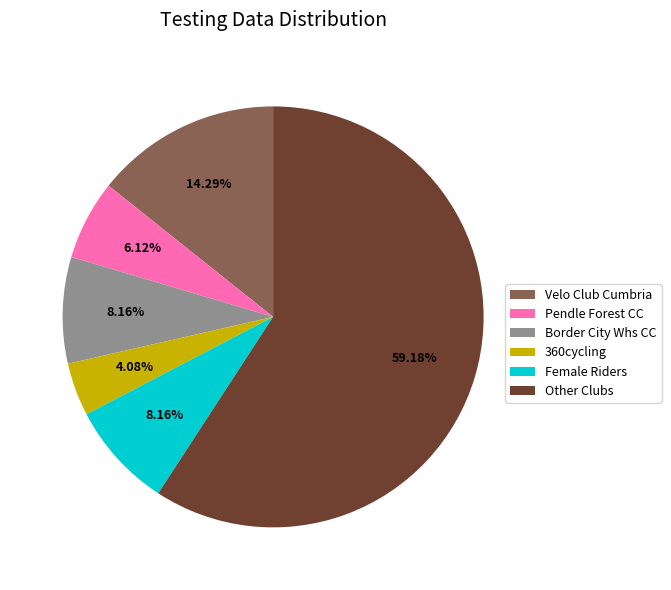

Which has a higher value, Velo Club Cumbria or Pendle Forest CC?

Velo Club Cumbria